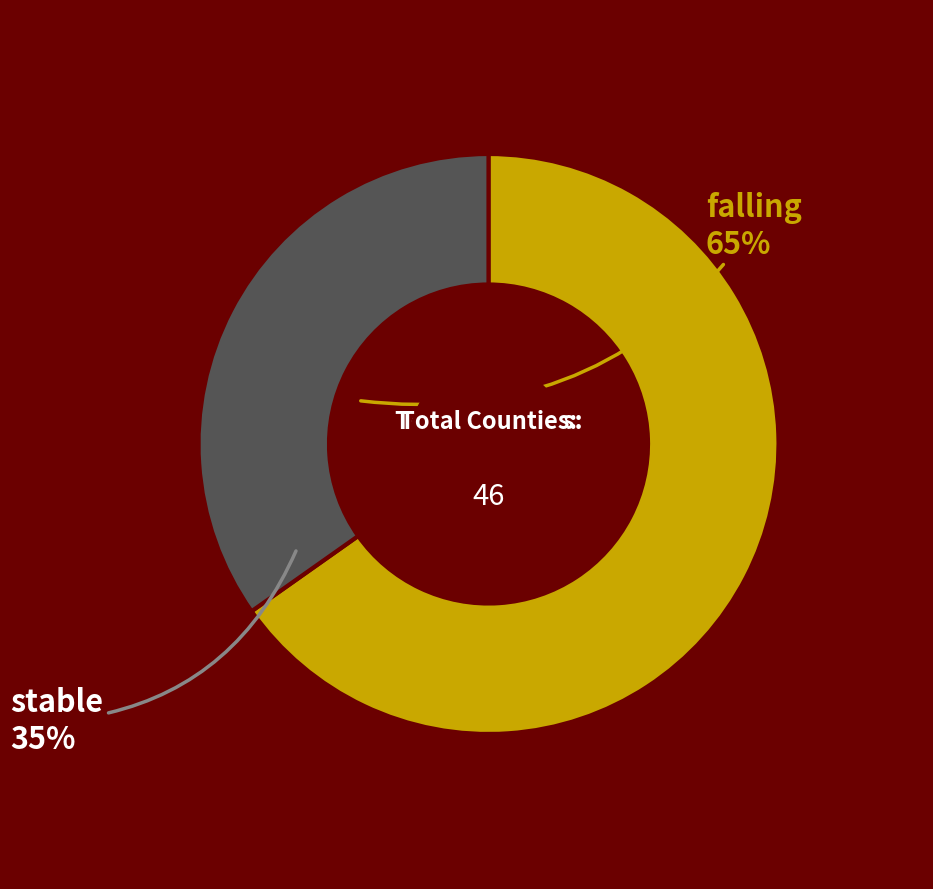

Does any single category account for the majority?

Yes